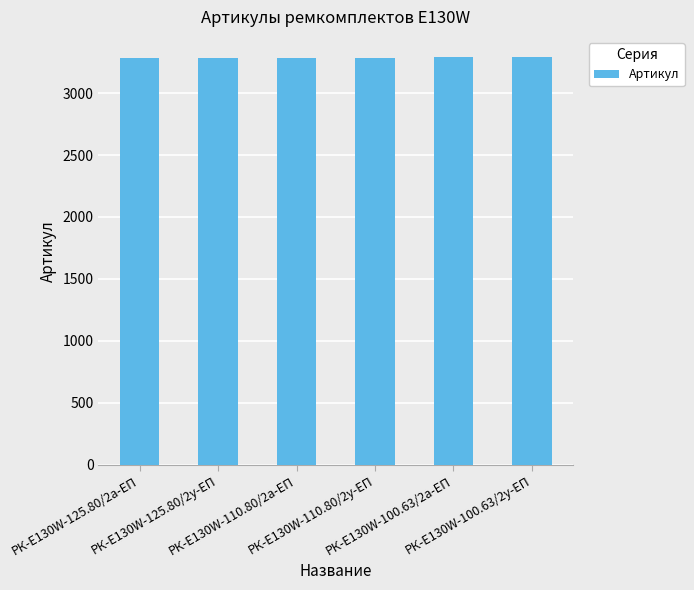

What is the value of the 5th bar from the left?

3288